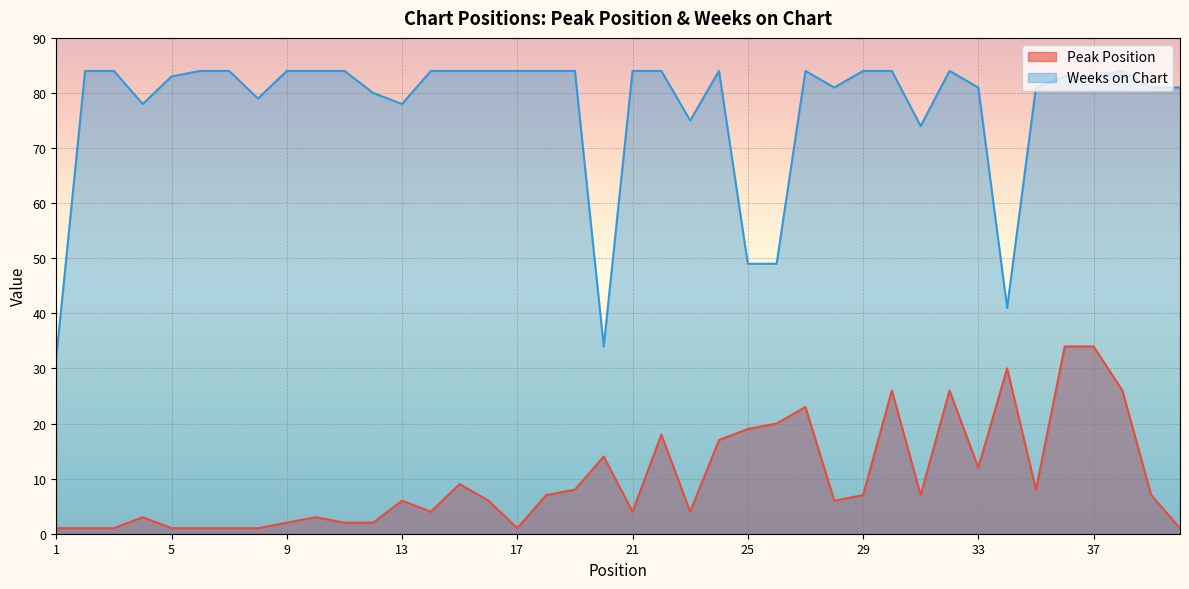

Between 12 and 25, which is larger?

25